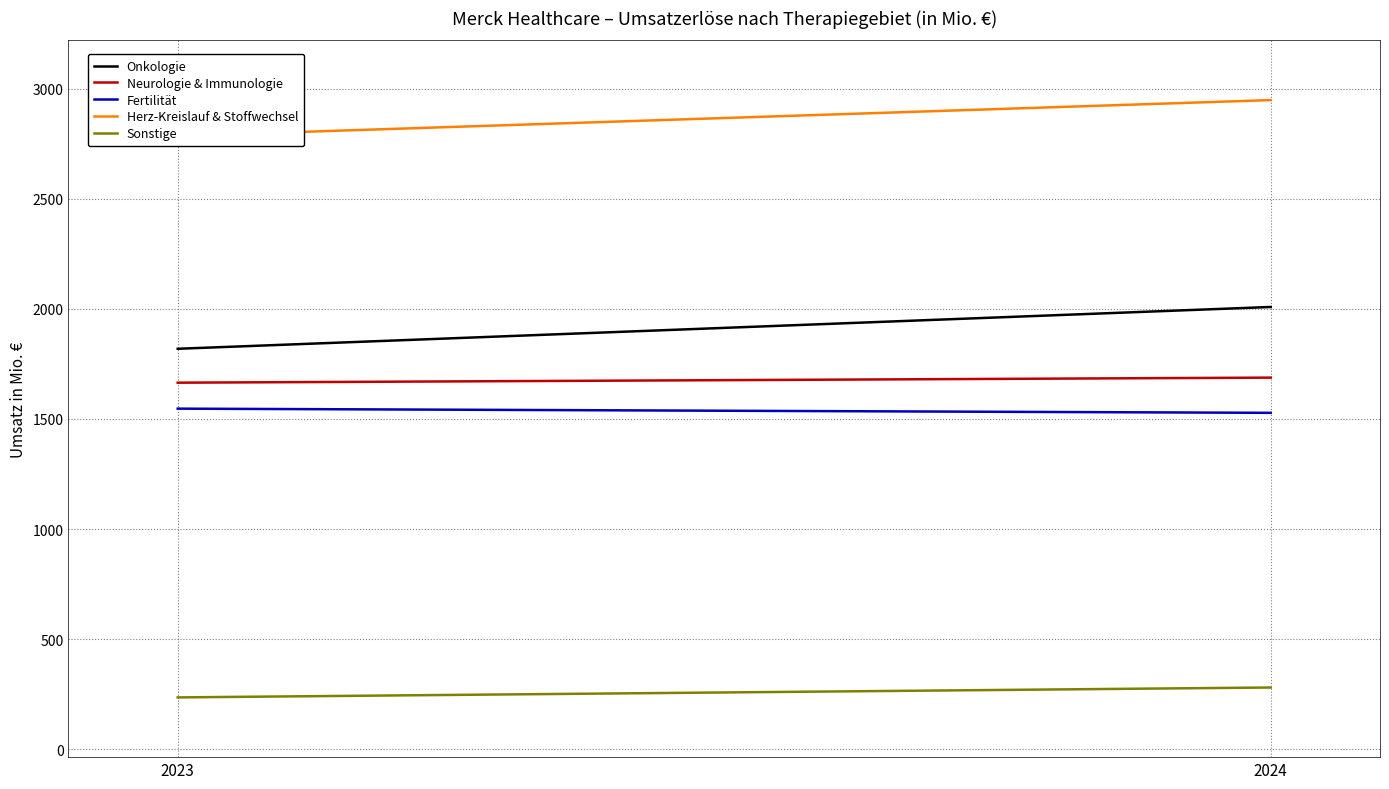

Which has a higher value, 2023 or 2024?

2024